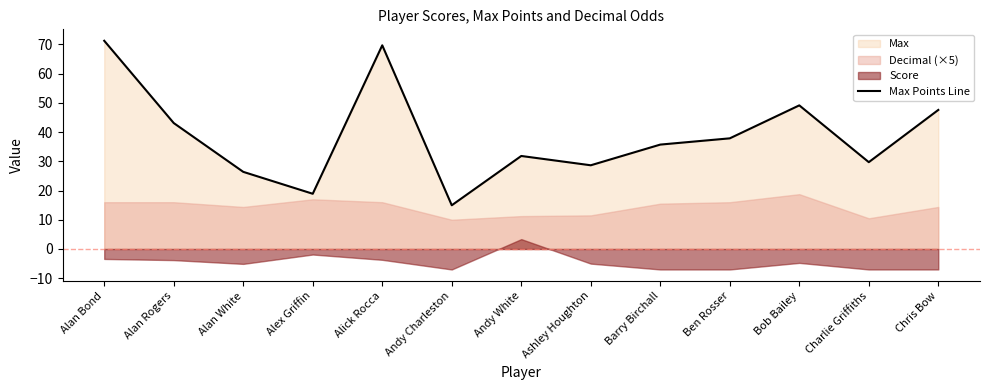

How many lines are shown in the chart?

1